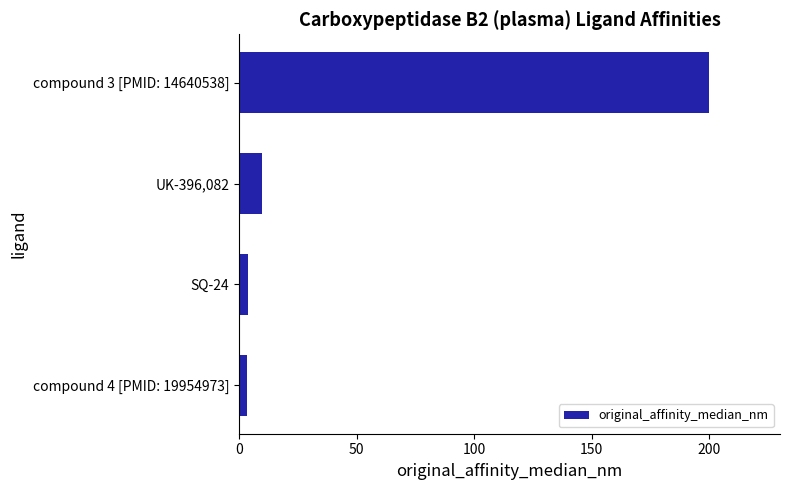

How many values are below 10?

2